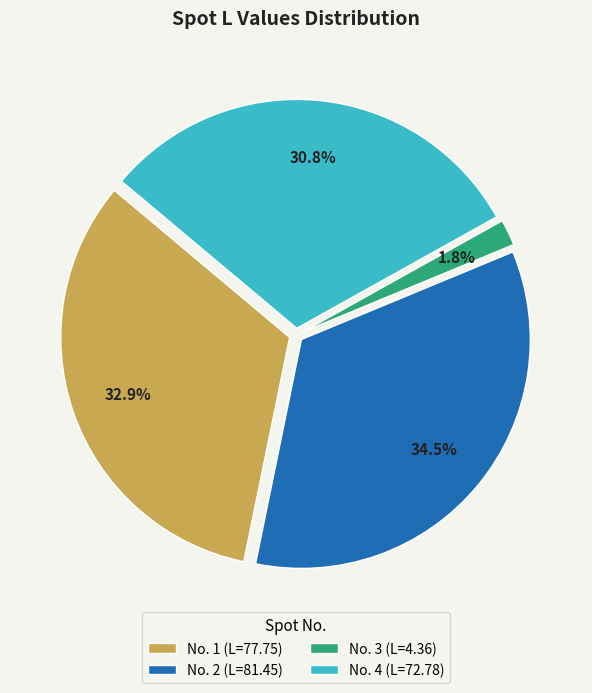

Which slice is the smallest?

No. 3 (L=4.36)